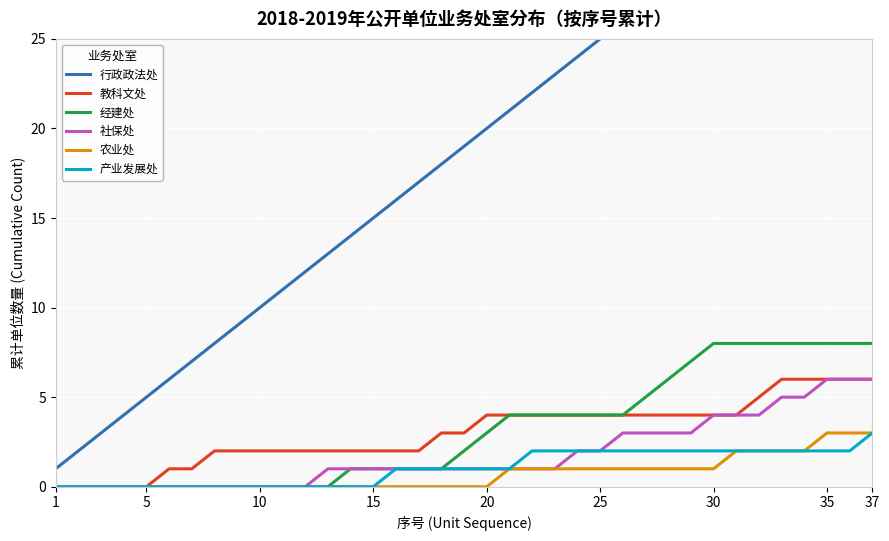

How many lines are shown in the chart?

6